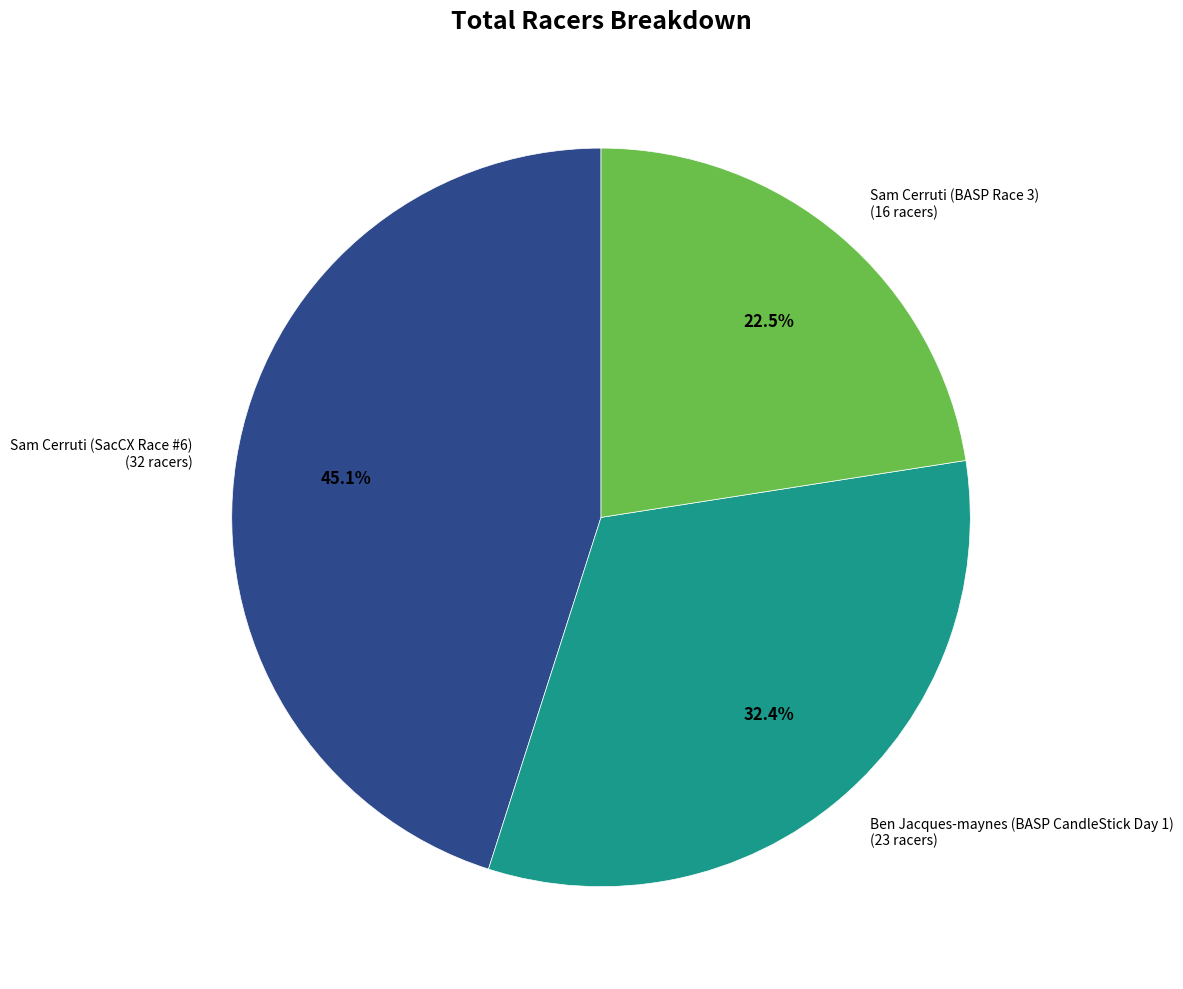

Approximately how many times larger is the value at Sam Cerruti (BASP Race 3) compared to Sam Cerruti (SacCX Race #6)?

0.5